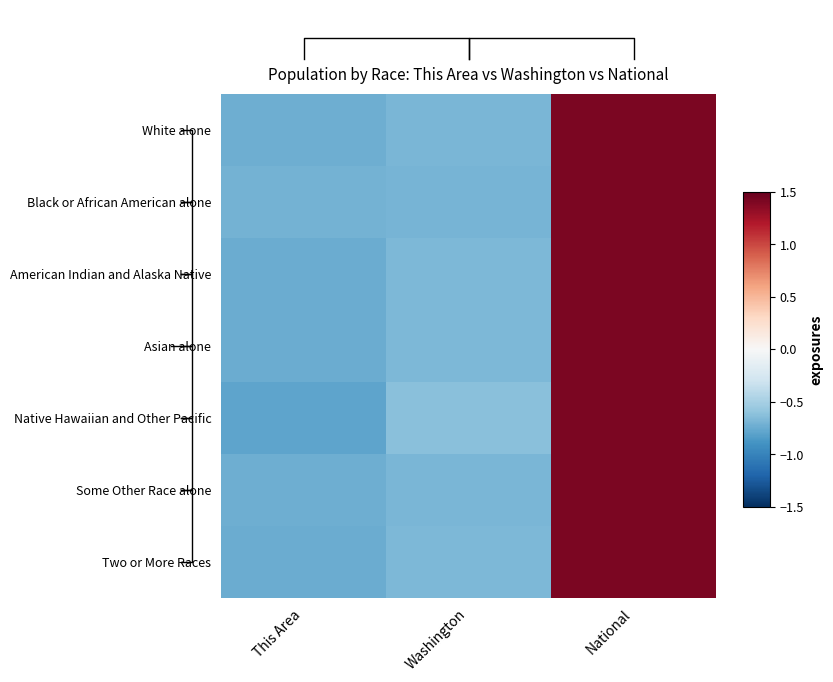

How many data points in Asian alone are above 0?

1